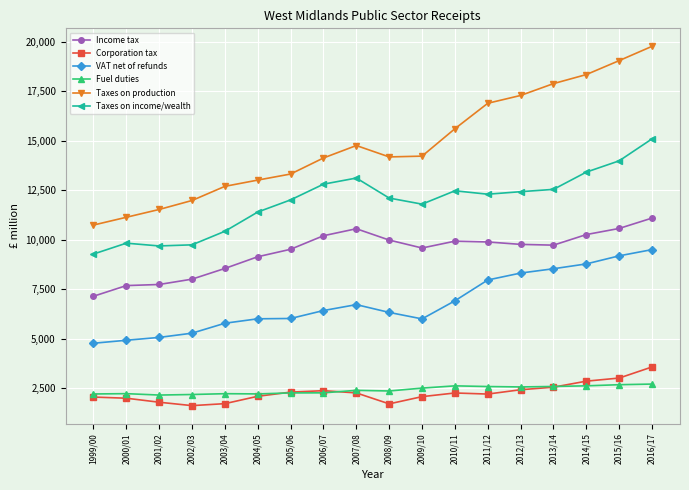

What position from the left is 2003/04?

5